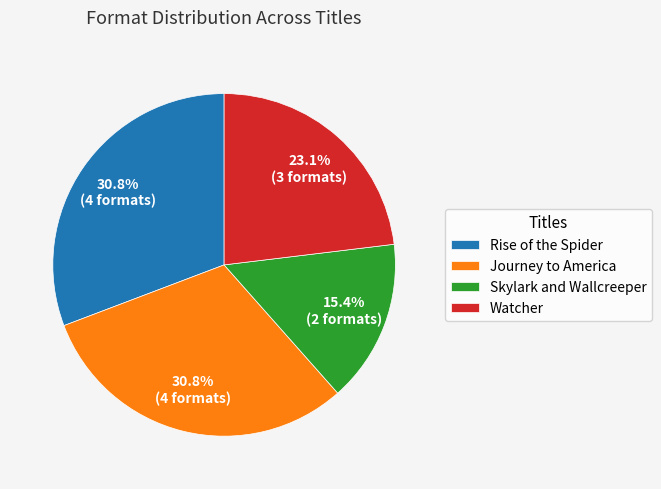

To the nearest percent, what is the average slice percentage?

25%